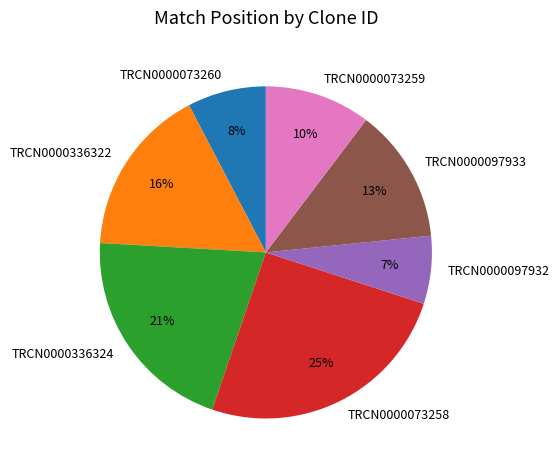

Combined, do TRCN0000336322 and TRCN0000336324 account for over 50%?

No